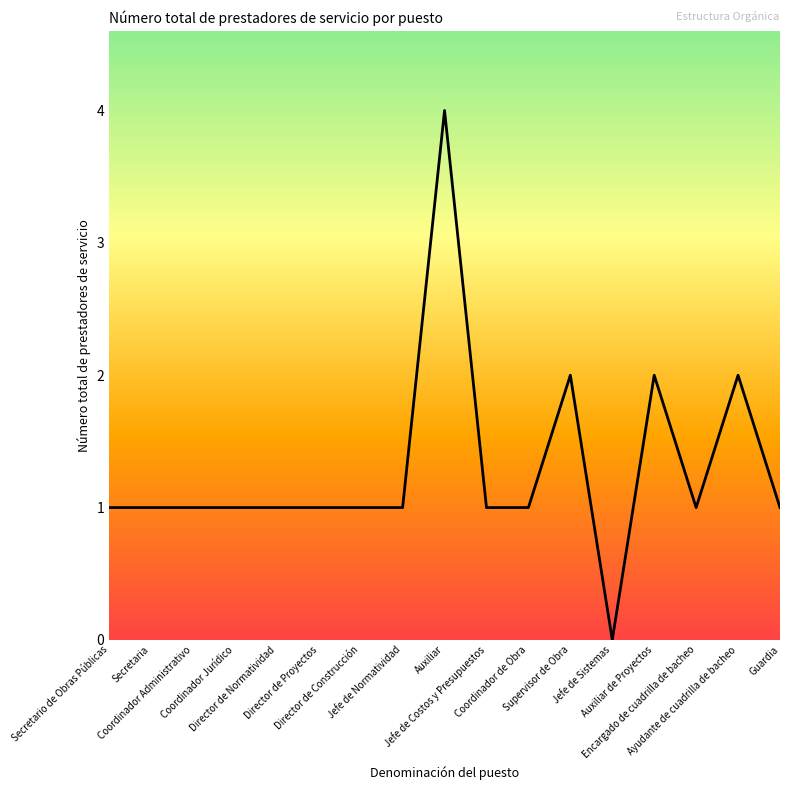

What is the greatest value displayed?

4